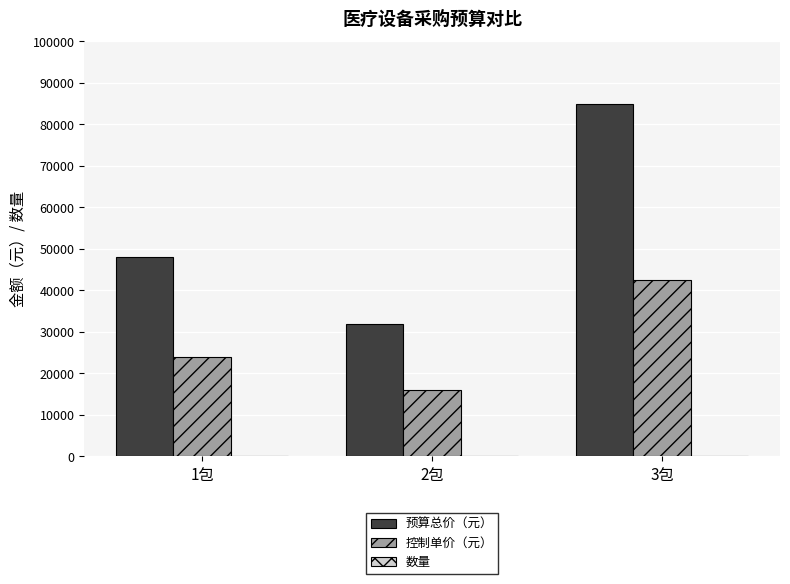

What is the maximum value for 预算总价（元）?

85000